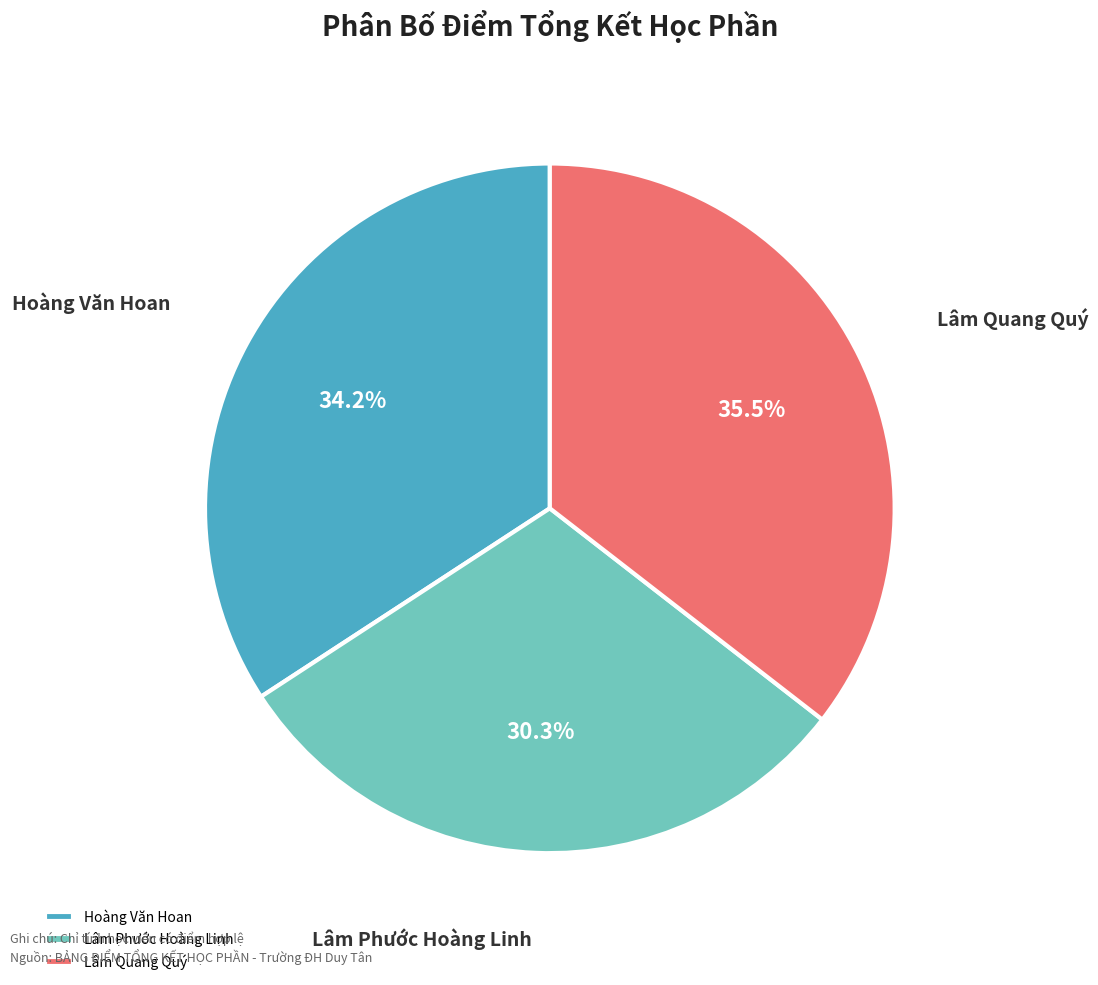

How many segments does this pie chart have?

3